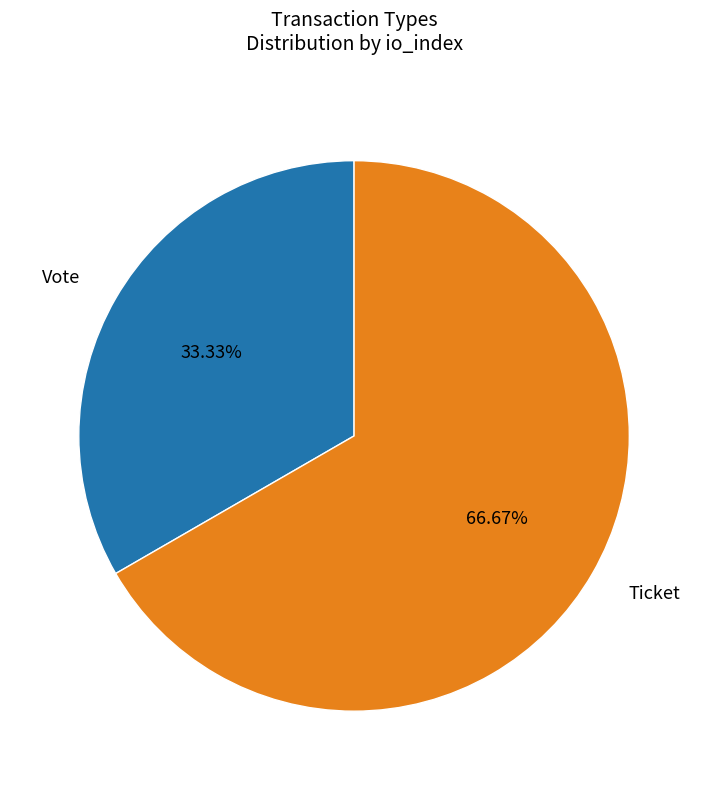

The Vote slice represents 33% of the pie. True or false?

True